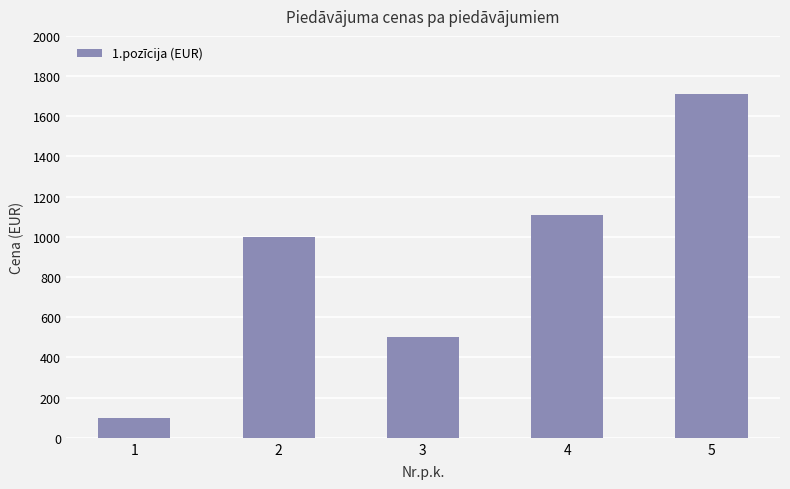

What is the value of the 2nd bar from the left?

1001.0